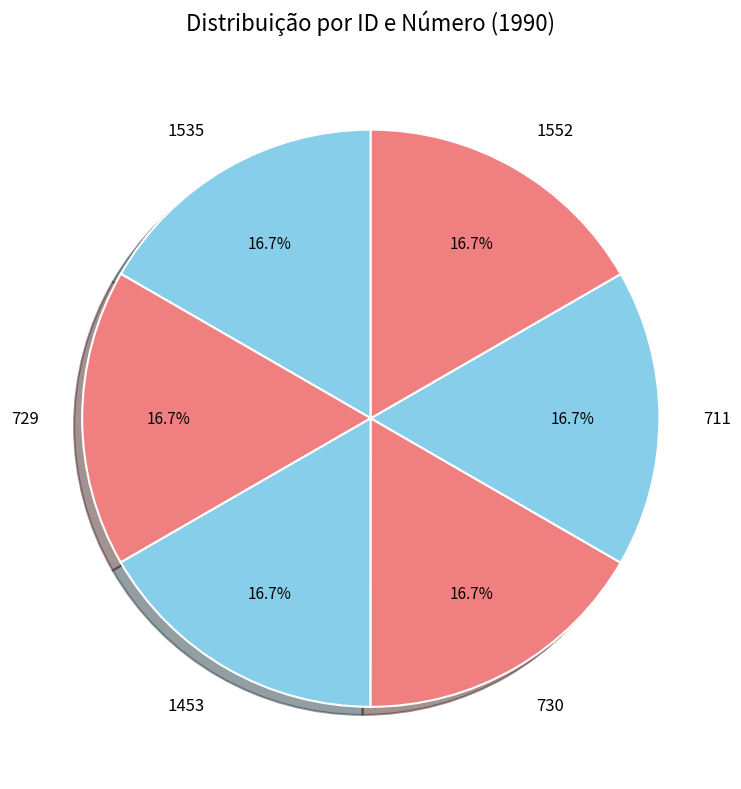

Combined, do 1453 and 730 account for over 50%?

No